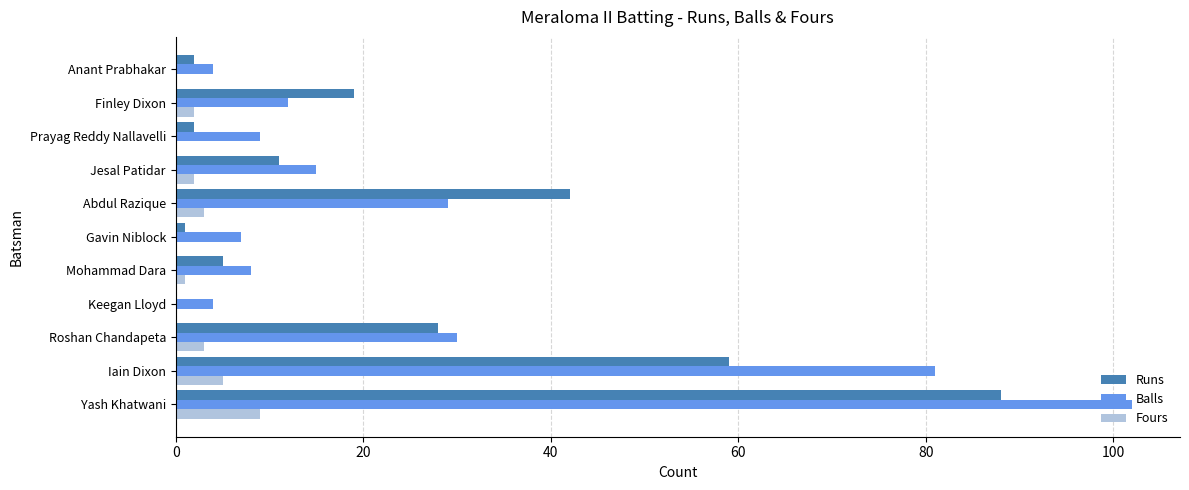

How many values in Runs are above zero?

10